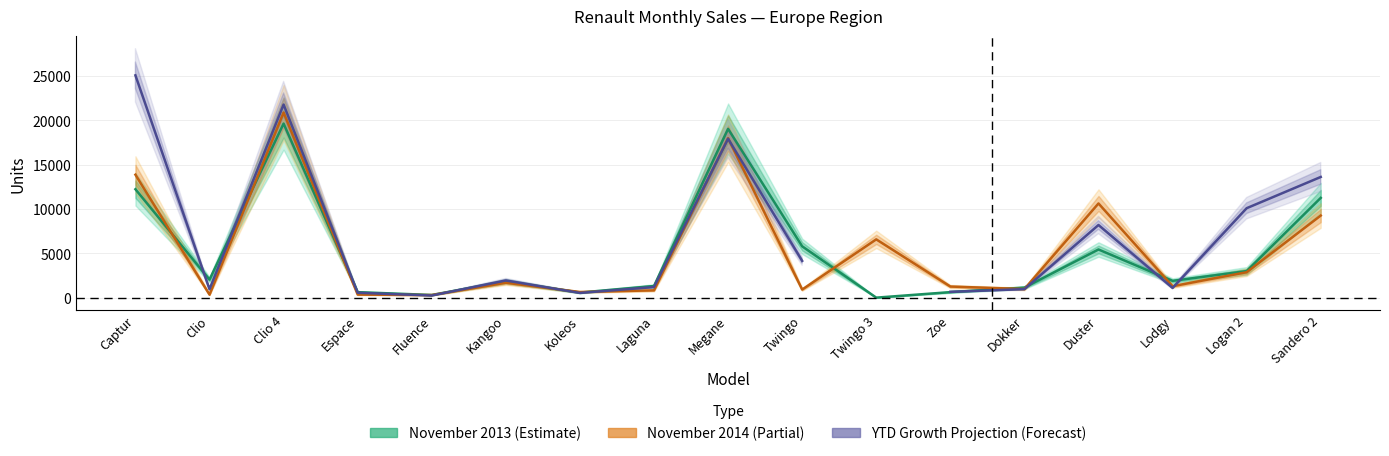

Which series changed the most between Kangoo and Logan 2?

YTD Growth Projection